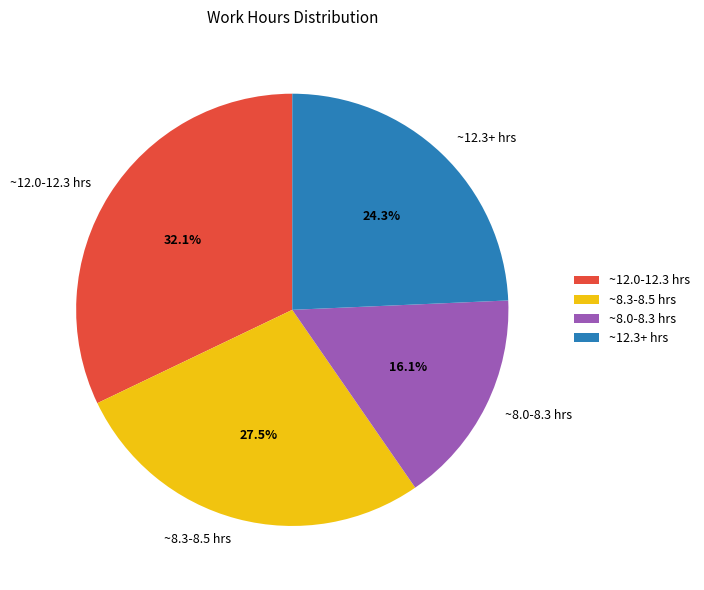

Is there any slice that represents more than half of the pie?

No